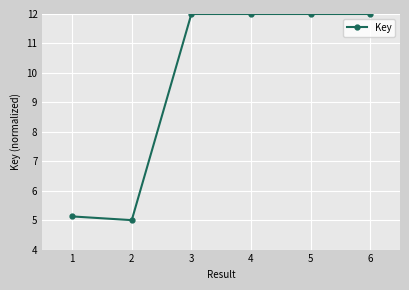

Reading left to right, list all the values displayed in this chart.

1=5.1	2=5.0	3=12.0	4=12.0	5=12.0	6=12.0